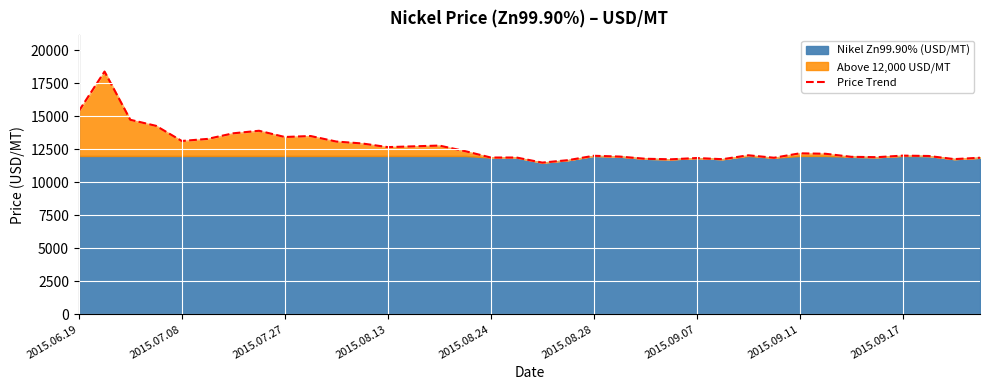

How many values exceed 12165?

18